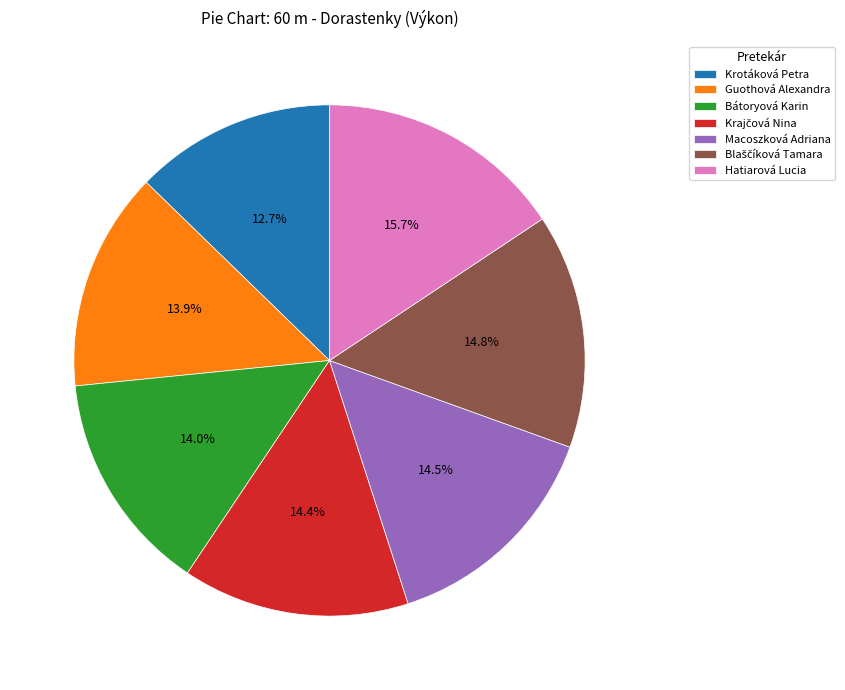

Is Guothová Alexandra the majority of the pie?

No